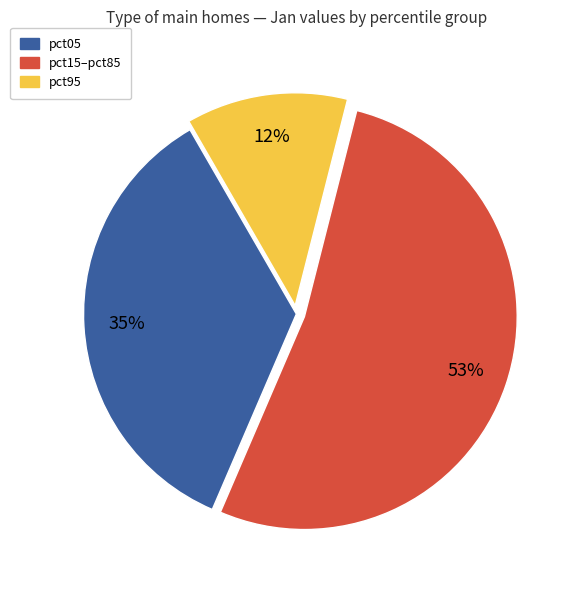

Is there any slice that represents more than half of the pie?

Yes